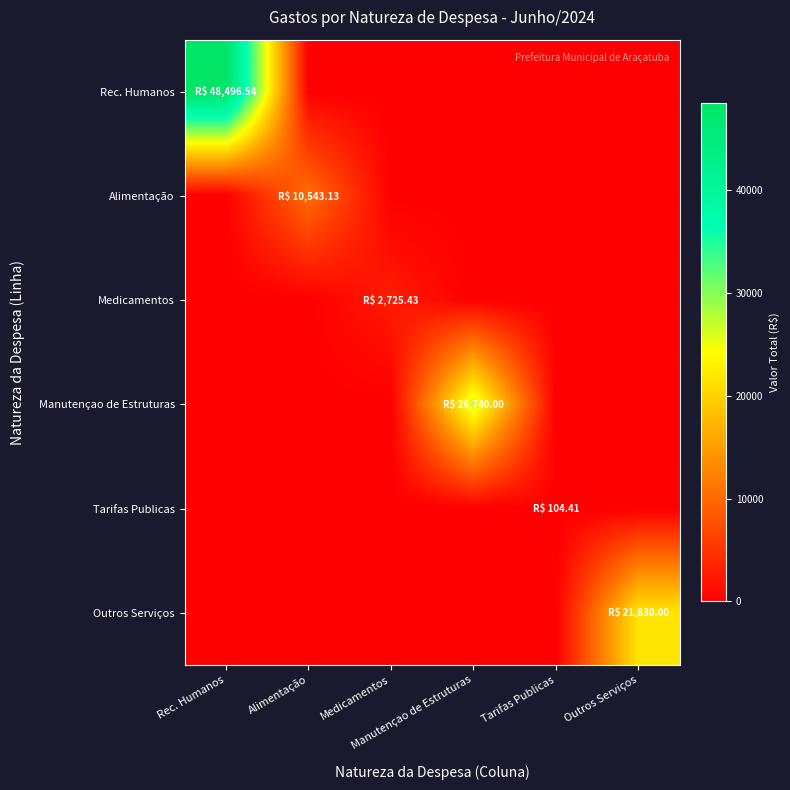

At which category does the chart reach its minimum across all series?

Alimentação